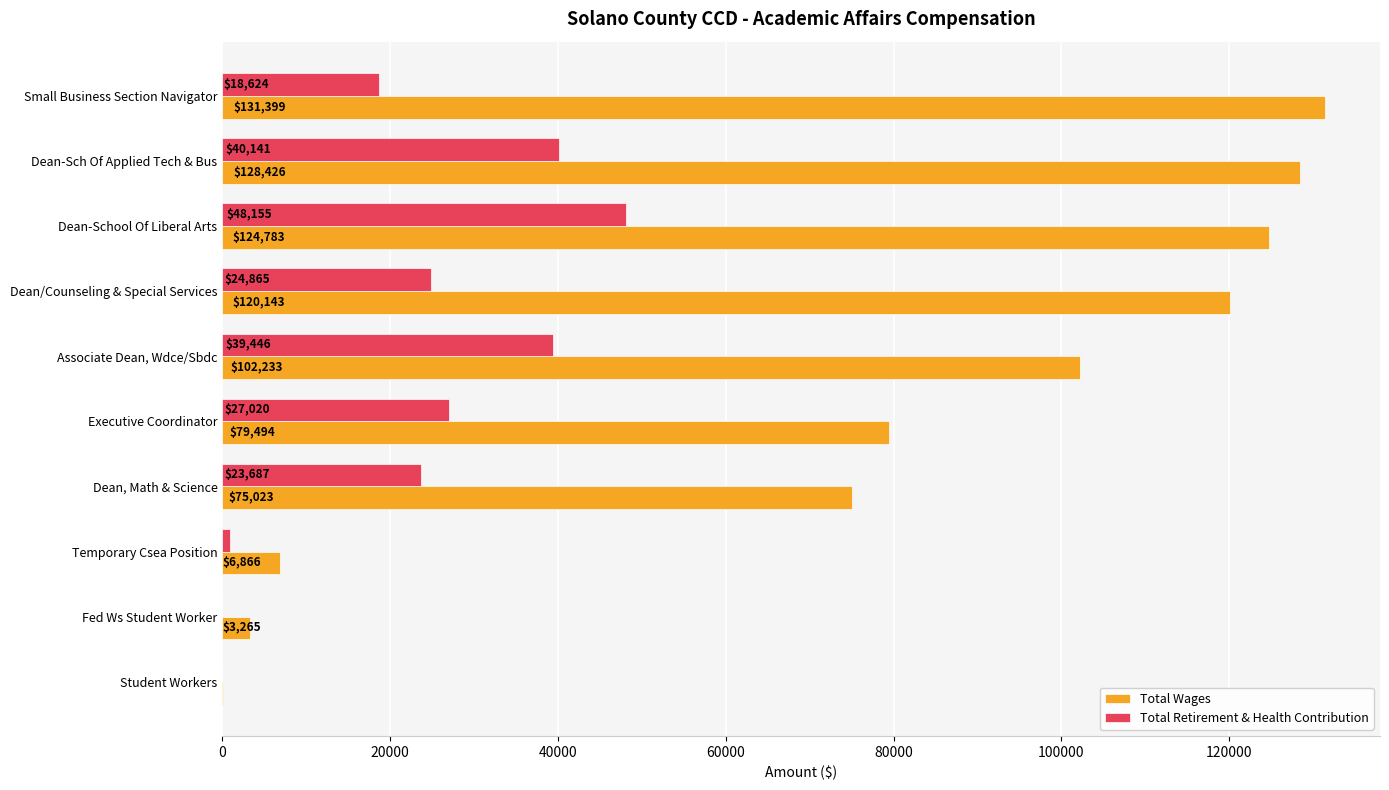

How many data points does each series have?

10